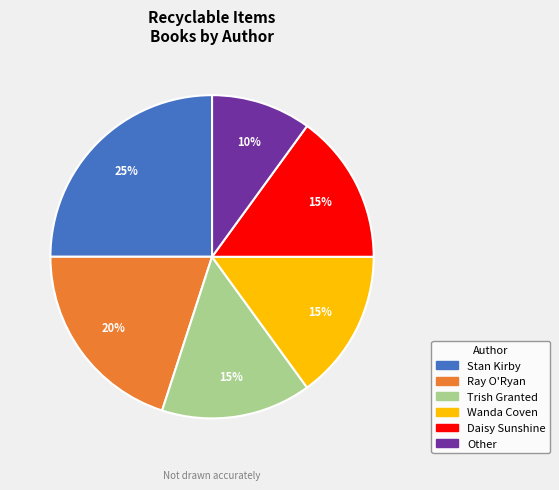

To the nearest percent, what is the average slice percentage?

17%